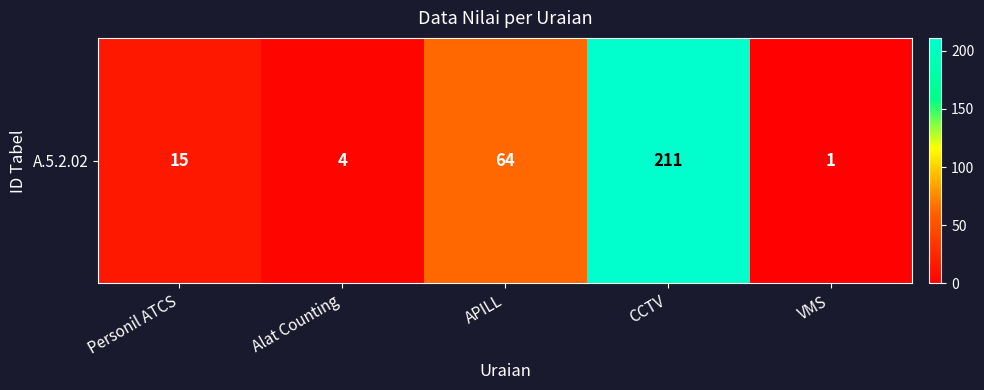

The chart shows a value of 211 at CCTV. True or false?

True